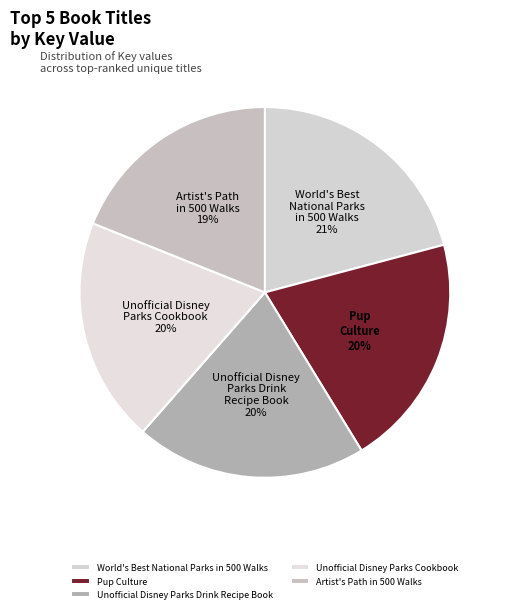

Does Pup Culture account for over 50% of the chart?

No